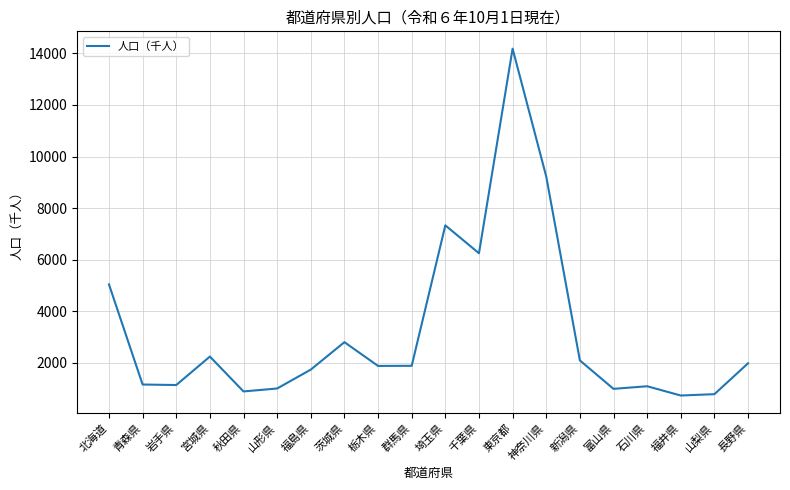

What is the minimum value shown in the chart?

739